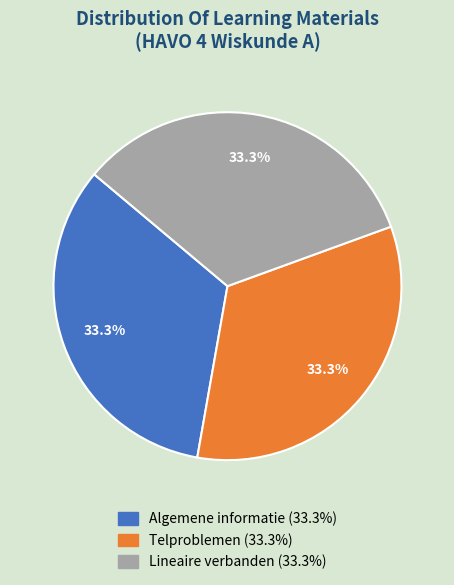

Count the number of slices in the pie.

3